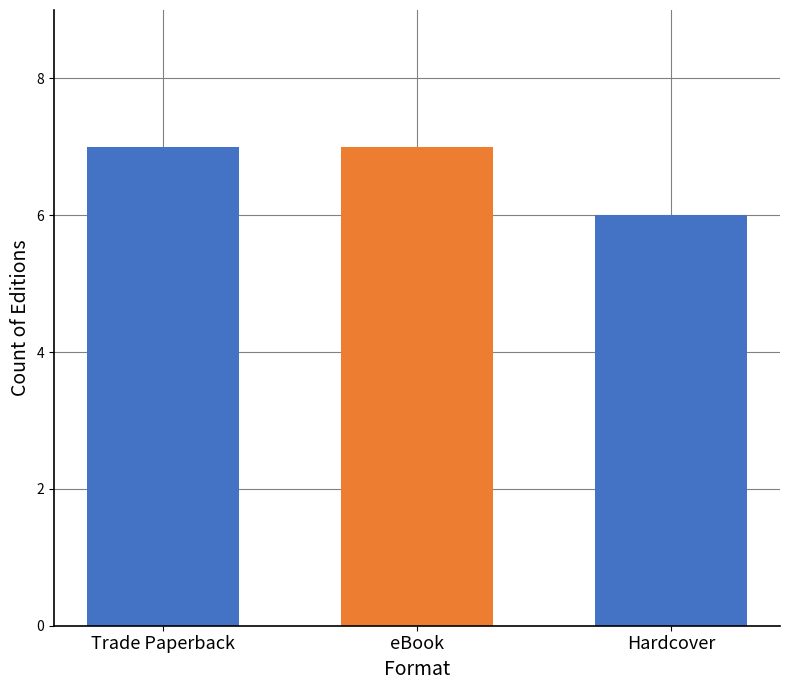

Does the chart contain stacked bars?

No